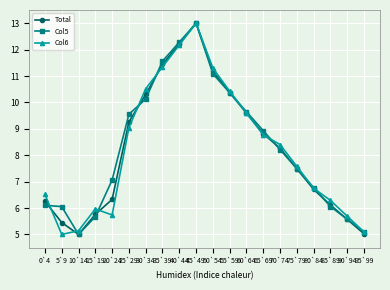

What is the maximum value shown in the chart?

13.0